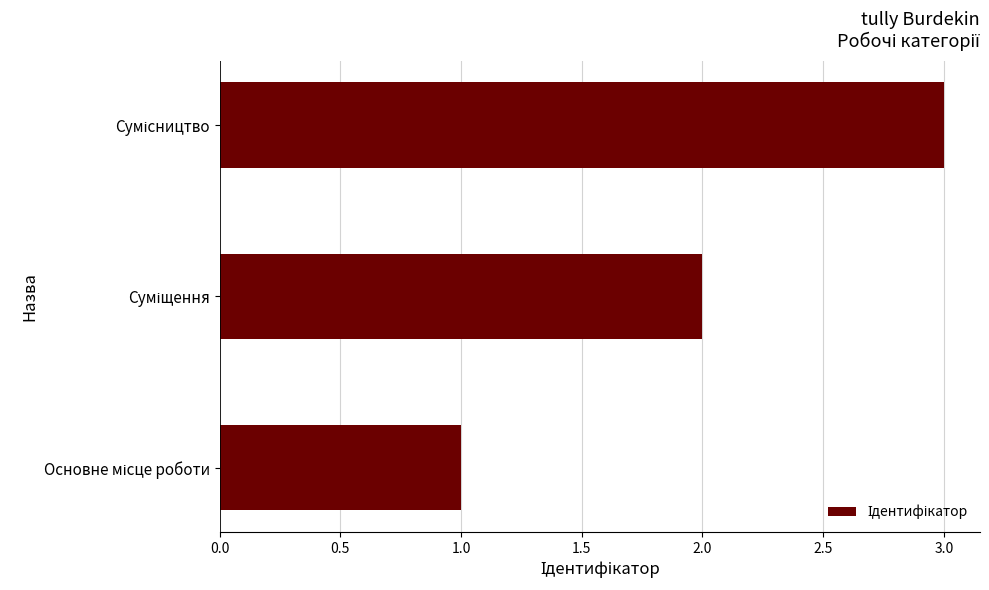

What is the sum of all values?

6